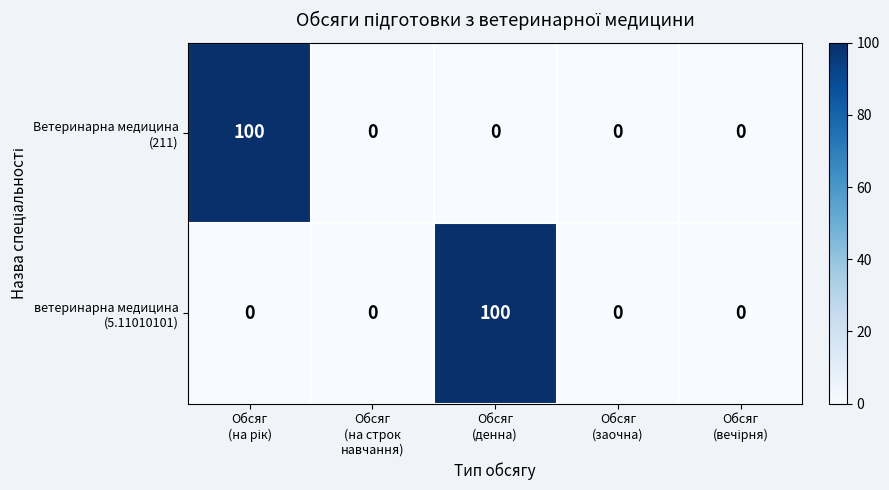

What is the greatest value displayed?

100